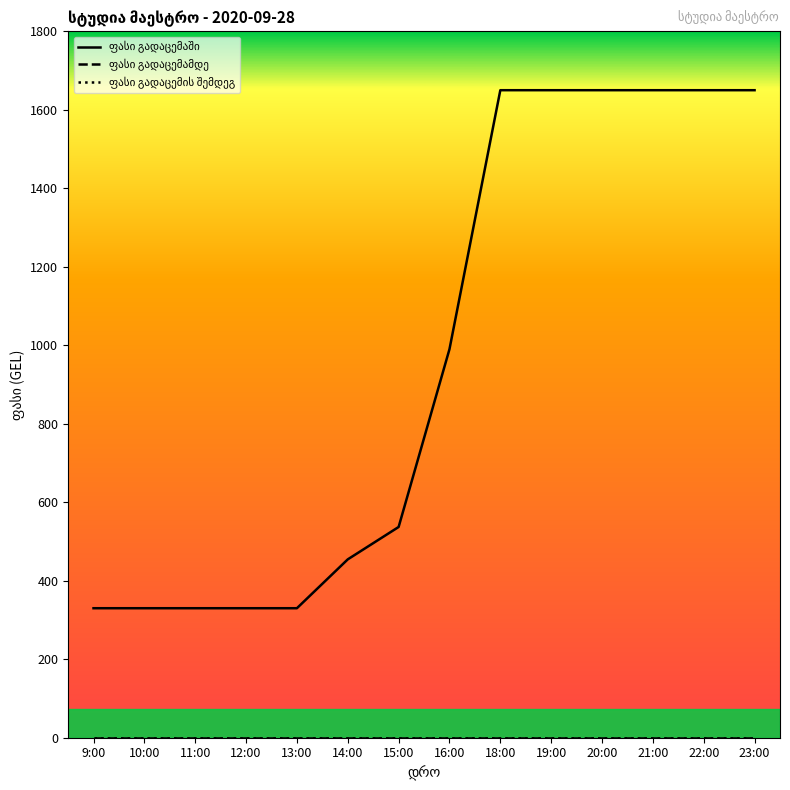

What position from the left is 9:00?

1